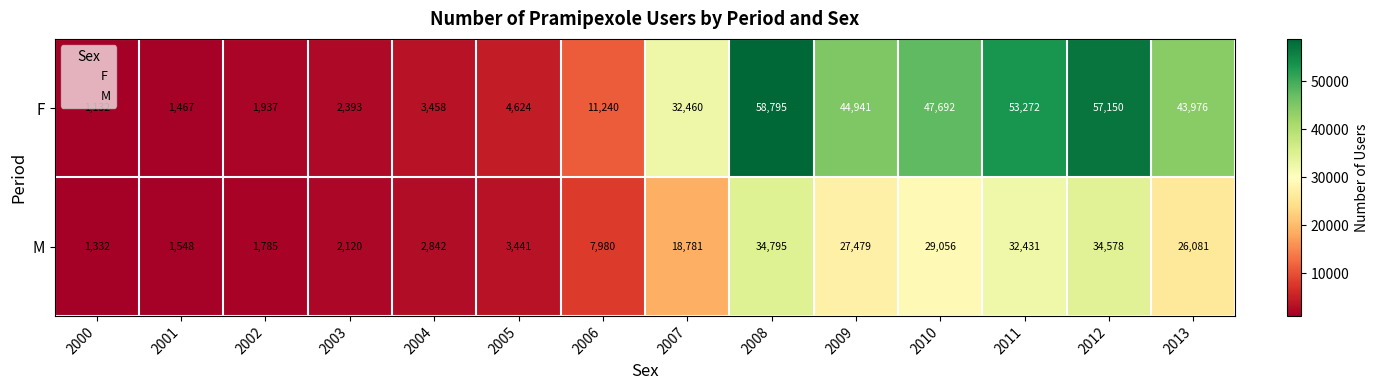

What is the average value of the M series?

16018